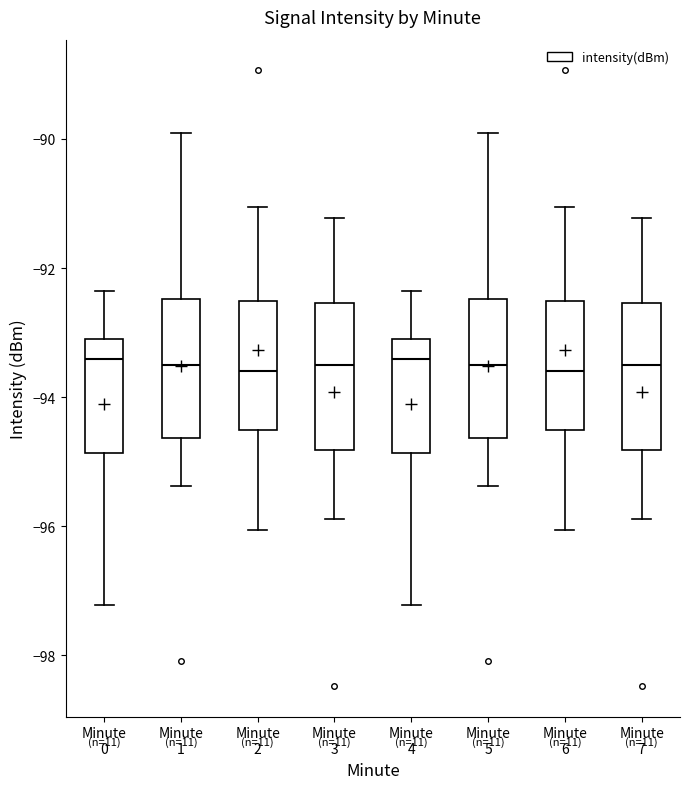

Reading left to right, read every box against the y-axis: the position of its median line, the range the box covers, and the ends of its whiskers. The values are not printed on the chart, so give them approximately, as read against the axis.

Minute 0: median -93.4, box -94.8 to -93.2, whiskers -97.2 to -92.4
Minute 1: median -93.4, box -94.6 to -92.4, whiskers -95.4 to -90.0
Minute 2: median -93.6, box -94.6 to -92.6, whiskers -96.0 to -91.0
Minute 3: median -93.4, box -94.8 to -92.6, whiskers -95.8 to -91.2
Minute 4: median -93.4, box -94.8 to -93.2, whiskers -97.2 to -92.4
Minute 5: median -93.4, box -94.6 to -92.4, whiskers -95.4 to -90.0
Minute 6: median -93.6, box -94.6 to -92.6, whiskers -96.0 to -91.0
Minute 7: median -93.4, box -94.8 to -92.6, whiskers -95.8 to -91.2